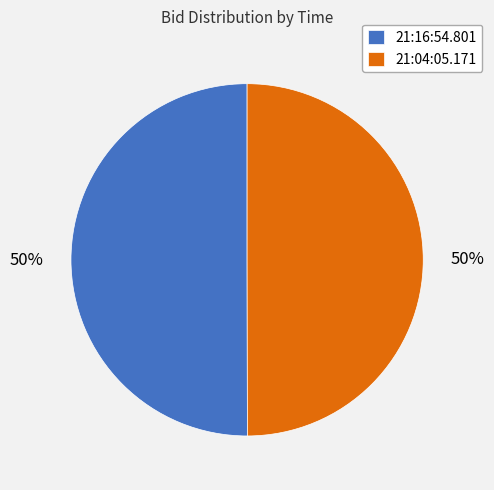

To the nearest percent, what portion does 21:04:05.171 represent?

50%